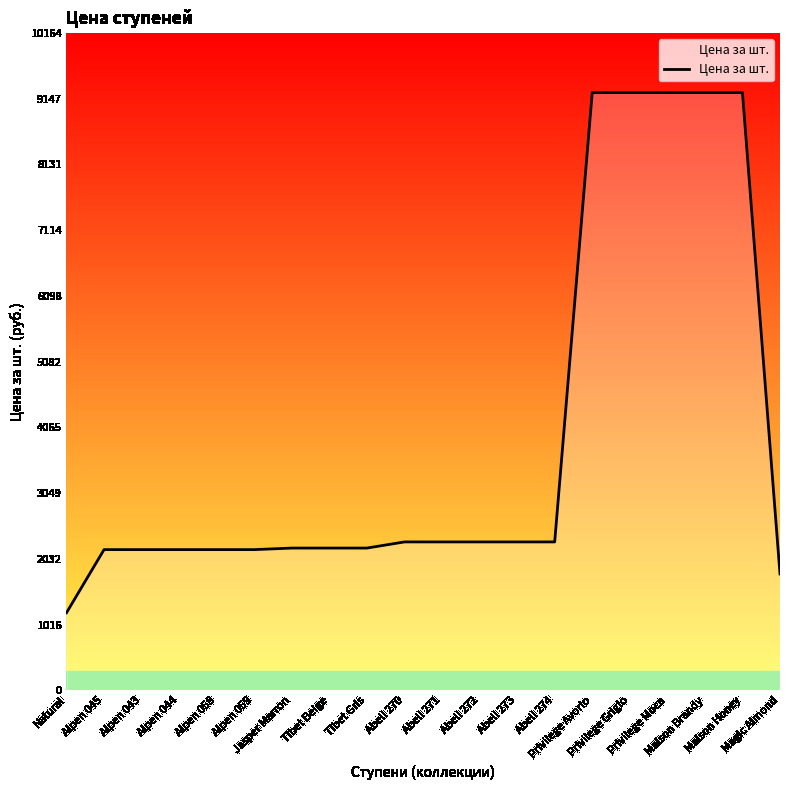

What is the greatest value displayed?

9240